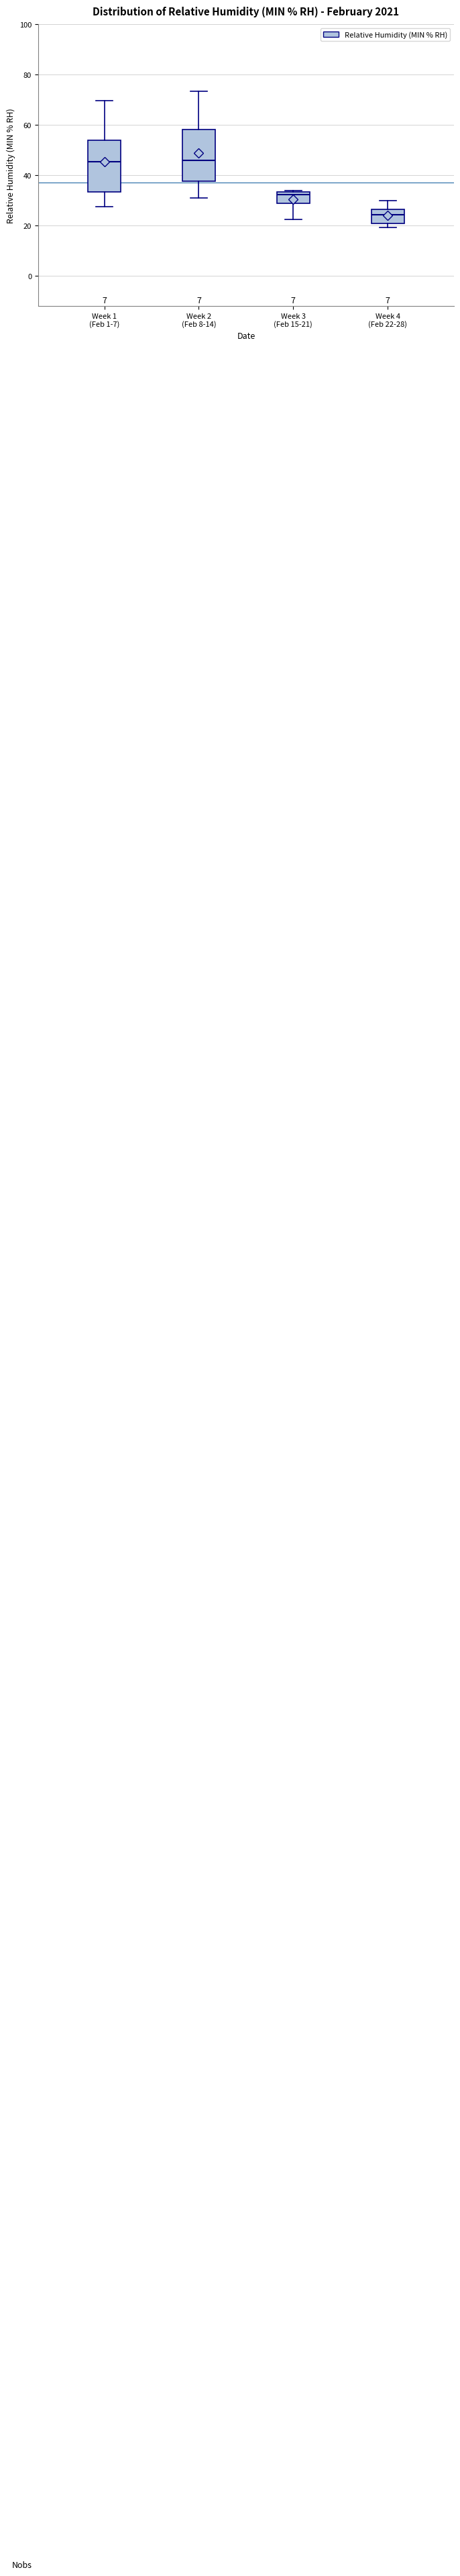

Reading left to right, read every box against the y-axis: the position of its median line, the range the box covers, and the ends of its whiskers. The values are not printed on the chart, so give them approximately, as read against the axis.

Week 1 (Feb 1-7): median 46, box 34 to 54, whiskers 28 to 70
Week 2 (Feb 8-14): median 46, box 38 to 58, whiskers 30 to 74
Week 3 (Feb 15-21): median 32, box 28 to 34, whiskers 22 to 34
Week 4 (Feb 22-28): median 24, box 20 to 26, whiskers 20 (just below the box's lower edge) to 30